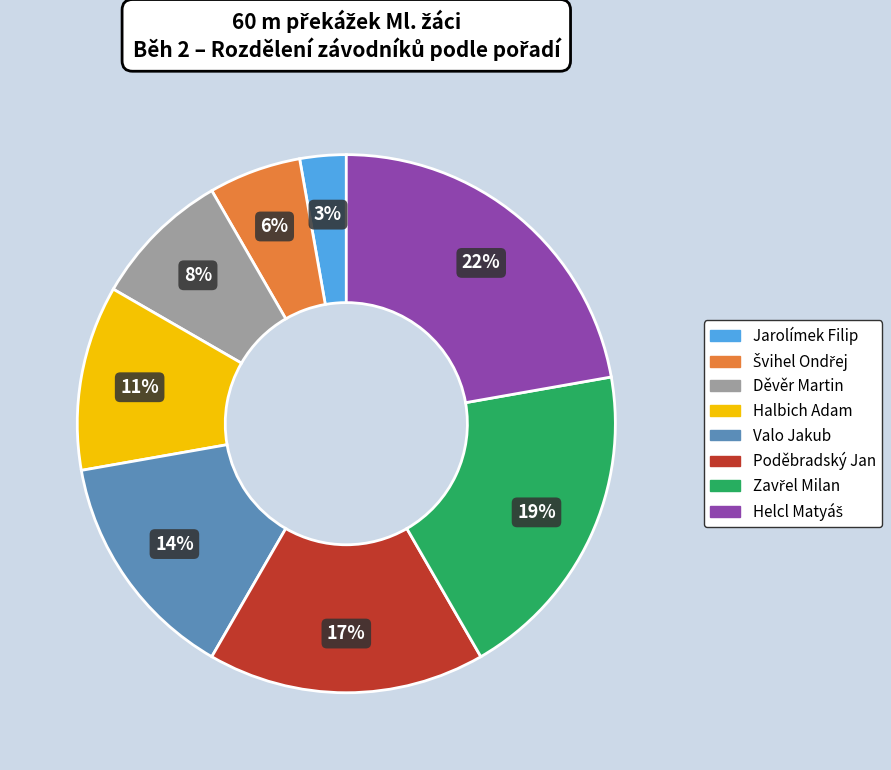

Is Poděbradský Jan the majority of the pie?

No